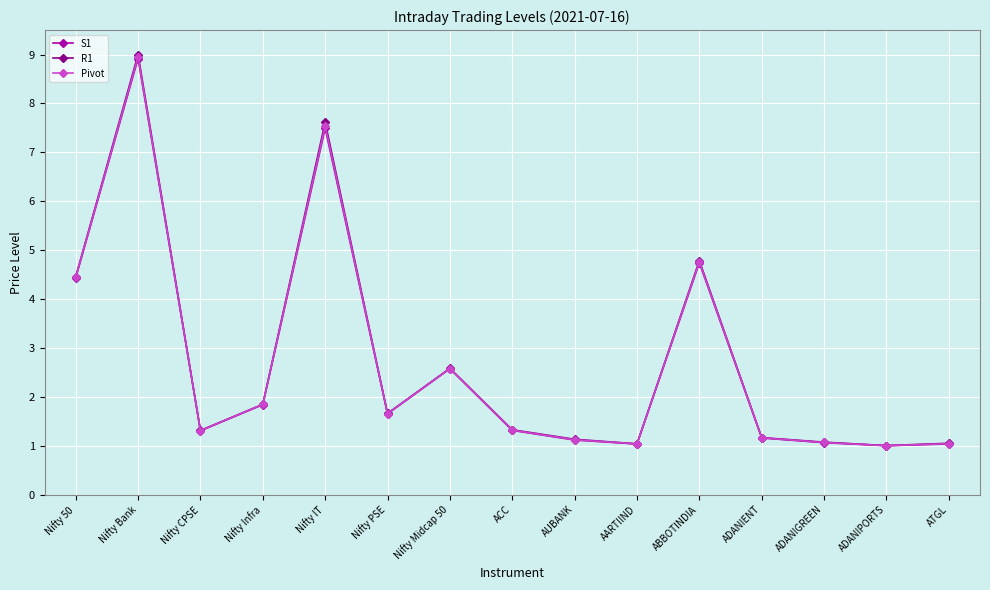

Where is S1 nearest to the value 4?

Nifty 50